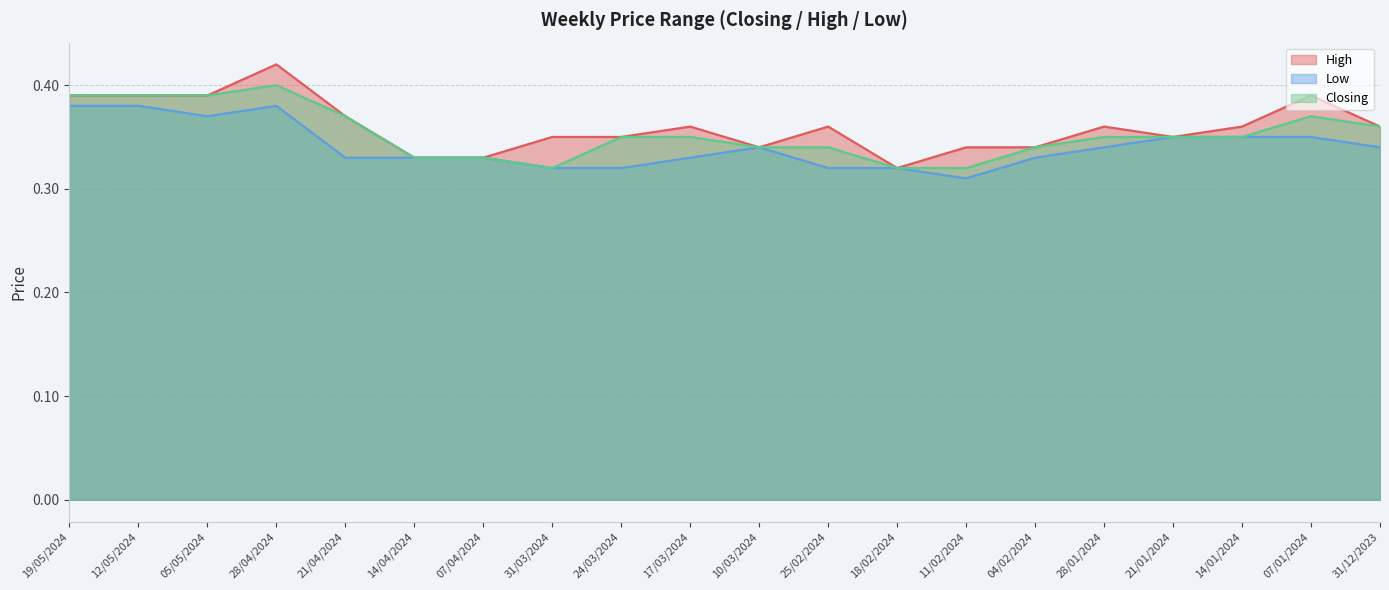

List the series in order of their overall mean, lowest first.

Low, Closing, High